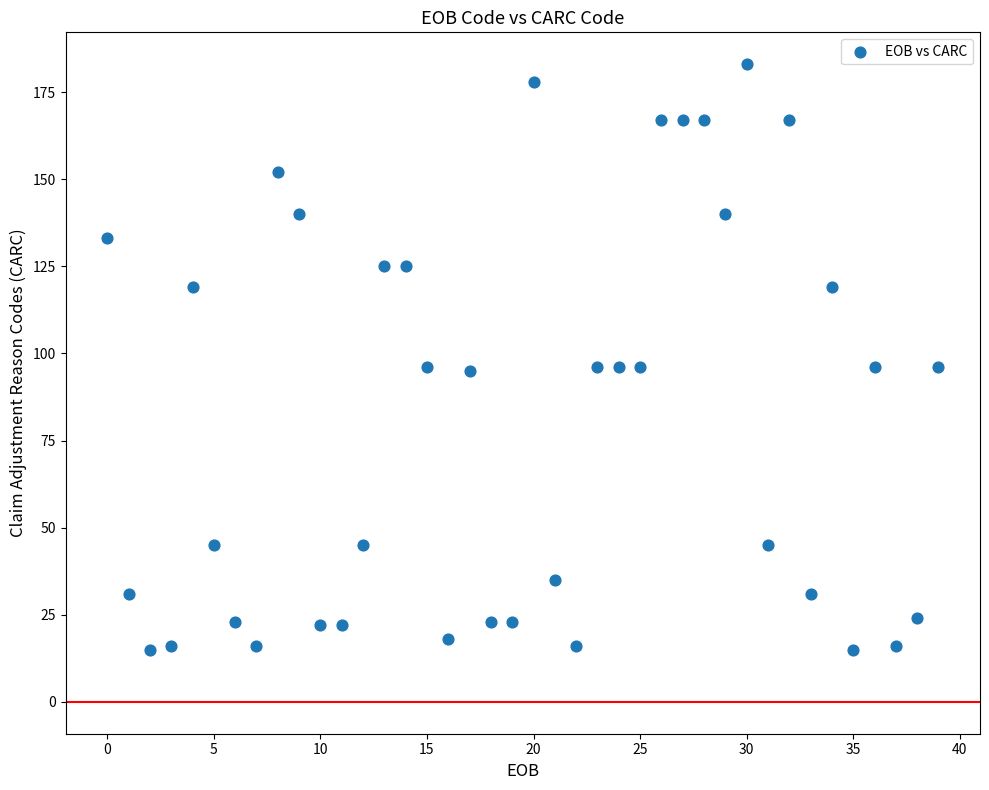

How many points are shown in the scatter plot?

40